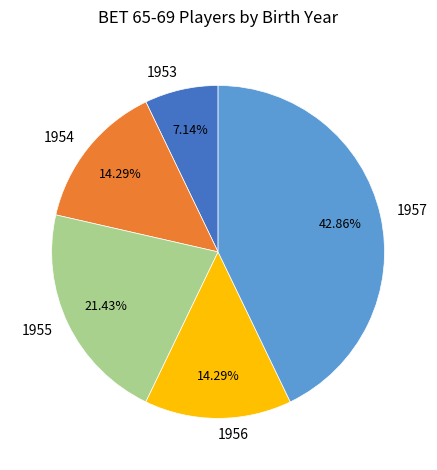

Is it true that 1955 is 33% of the pie?

False